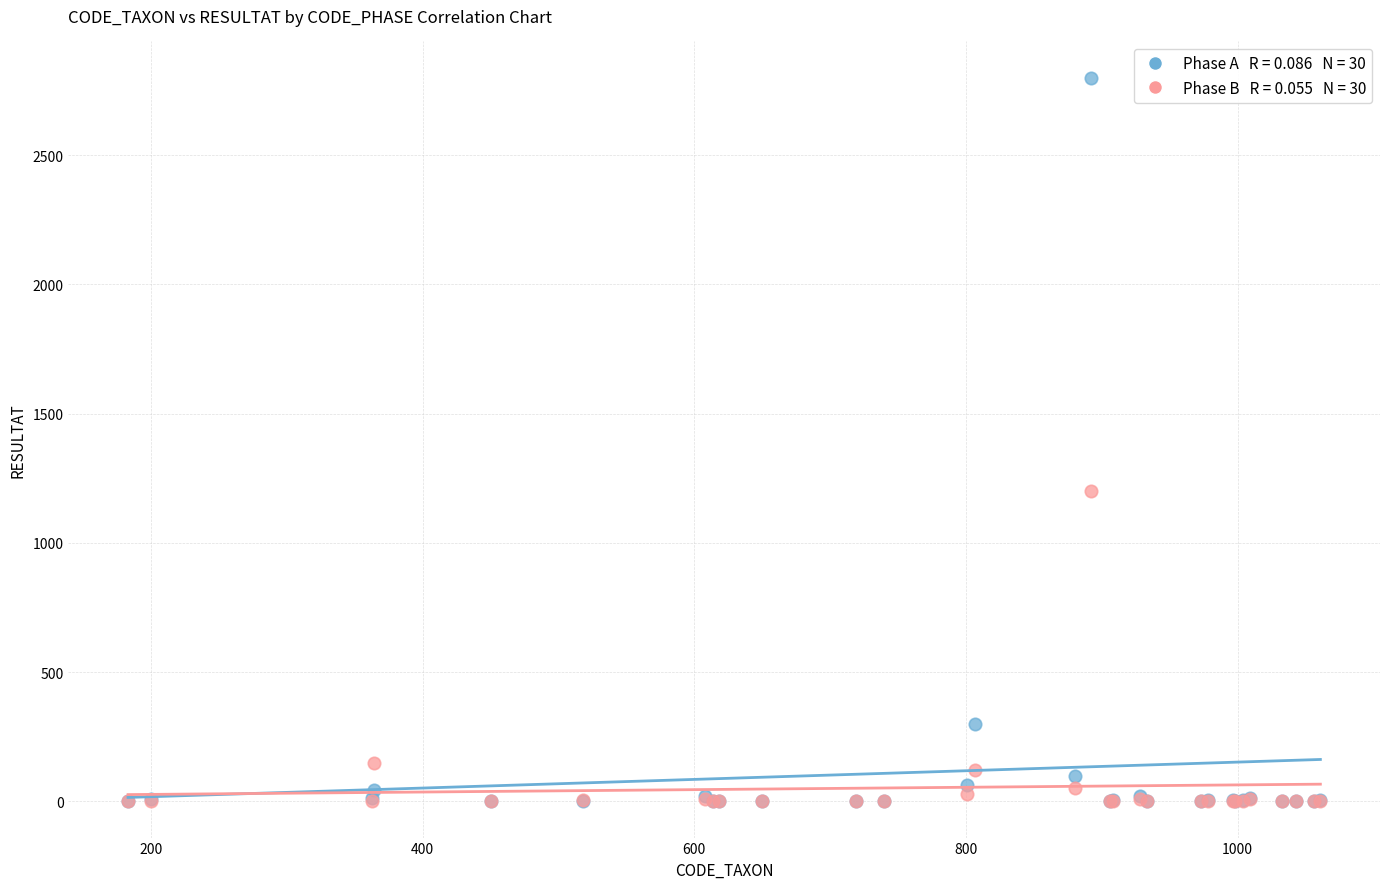

Across all series, what Y value is closest to 1400?

1200